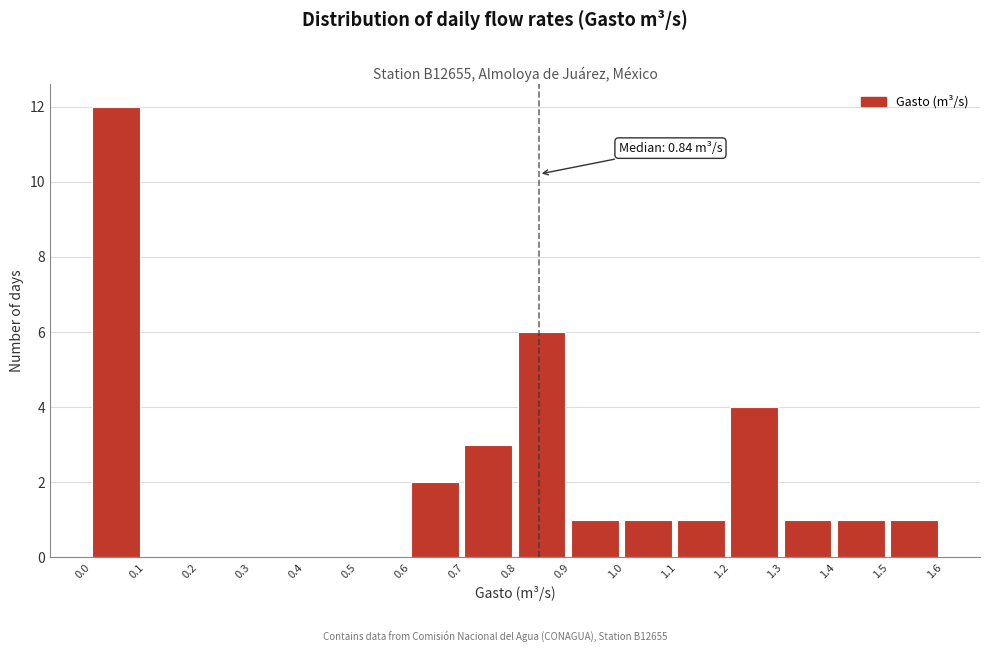

Over which range of the x-axis is the bar tallest?

0.0 to 0.1